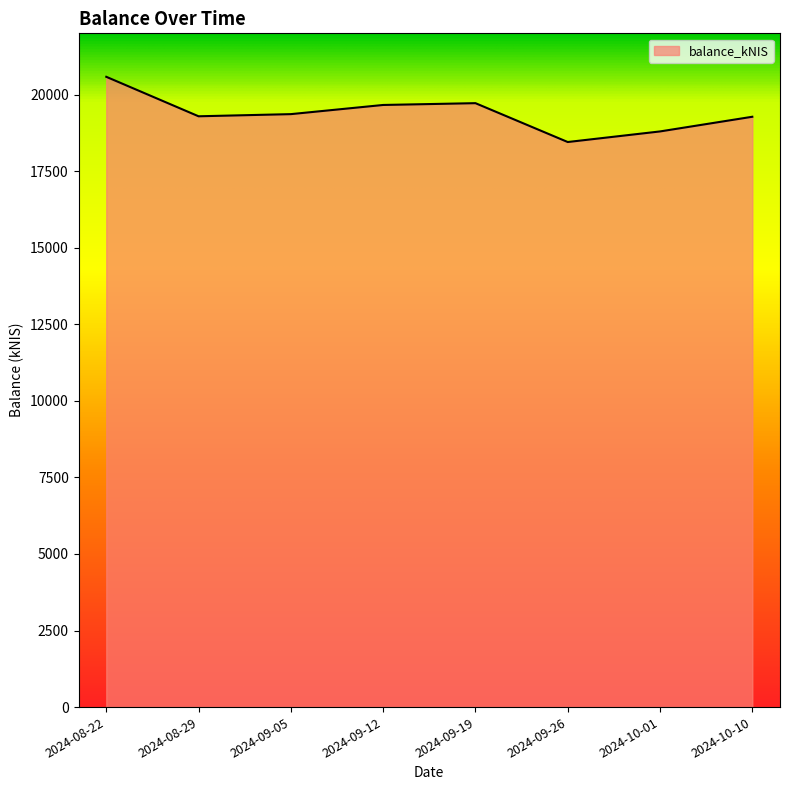

What is the sum of the values at 2024-08-29 and 2024-09-26?

37742.5